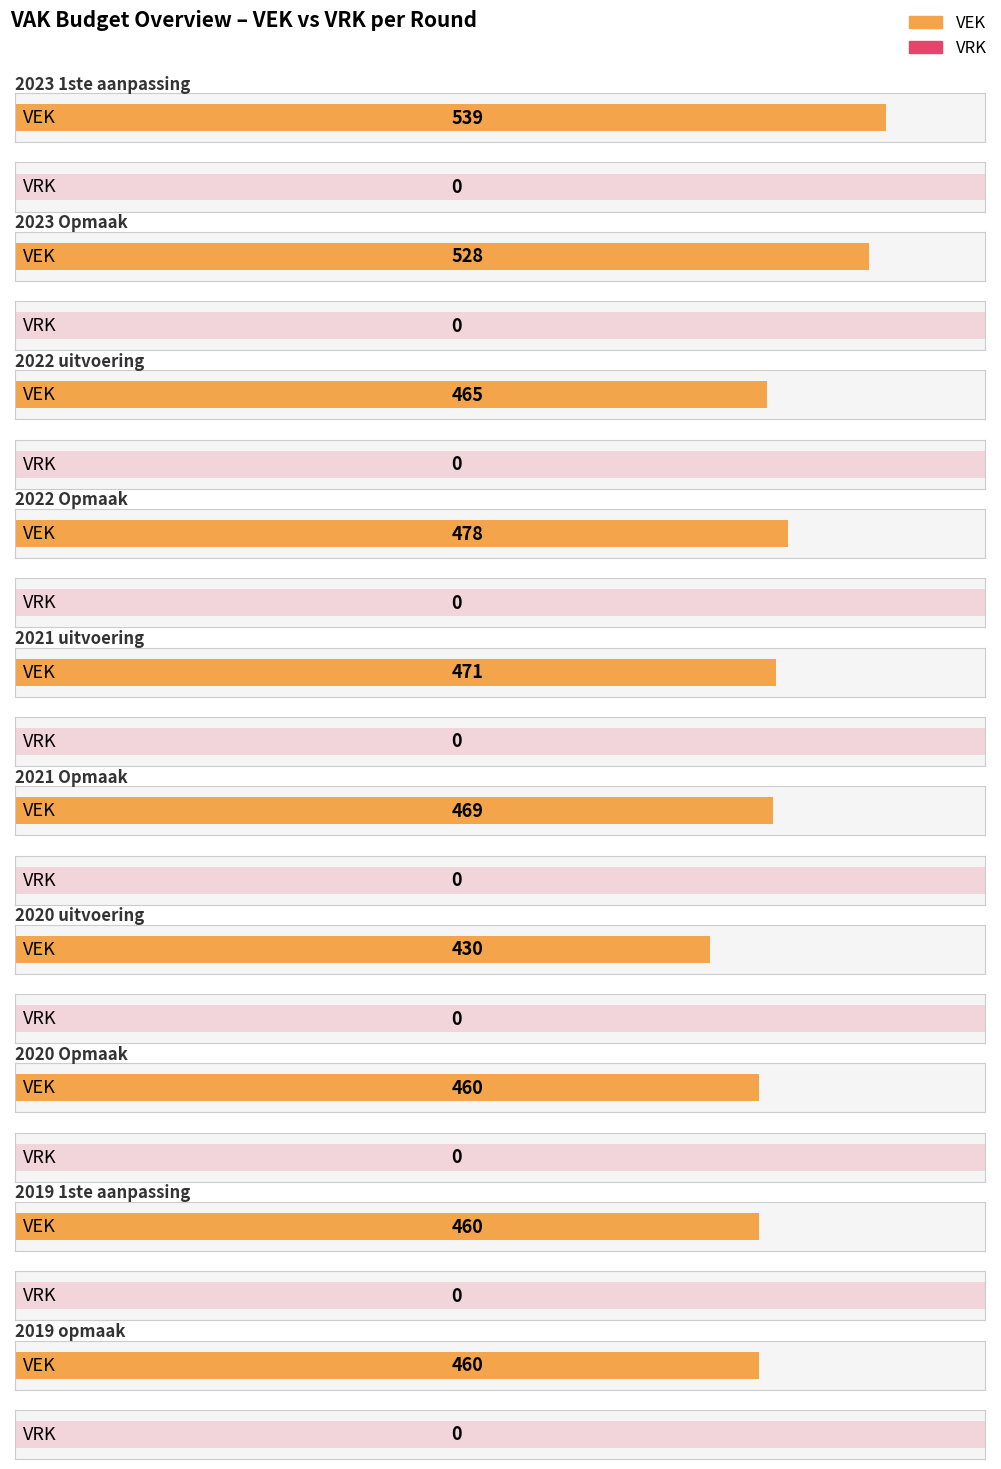

Reading right to left, what are all the values shown in this chart?

VEK: 460	460	460	430	469	471	478	465	528	539
VRK: 0	0	0	0	0	0	0	0	0	0